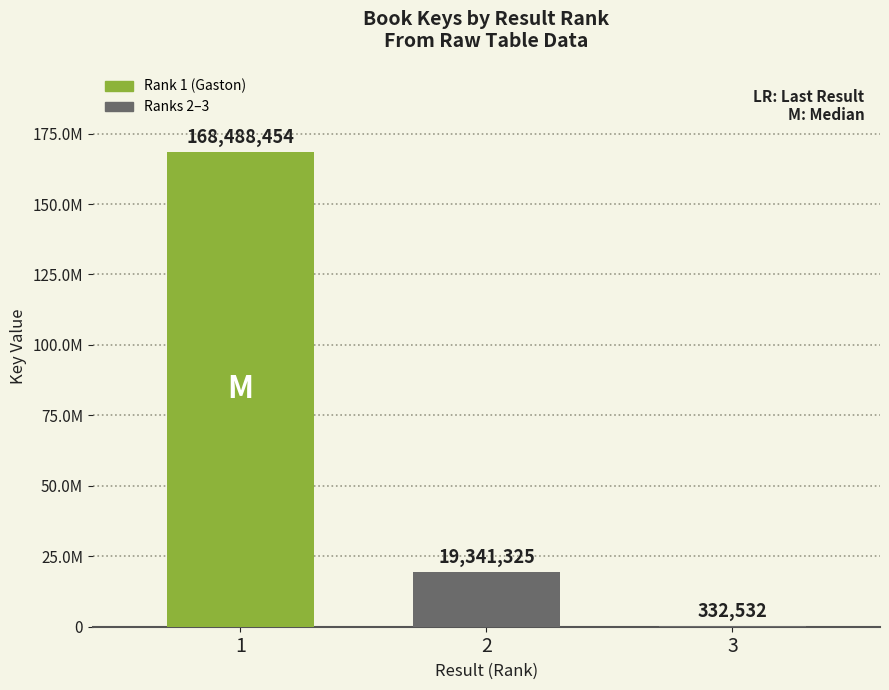

Reading right to left, transcribe all the data shown in this chart.

332532	19341325	168488454